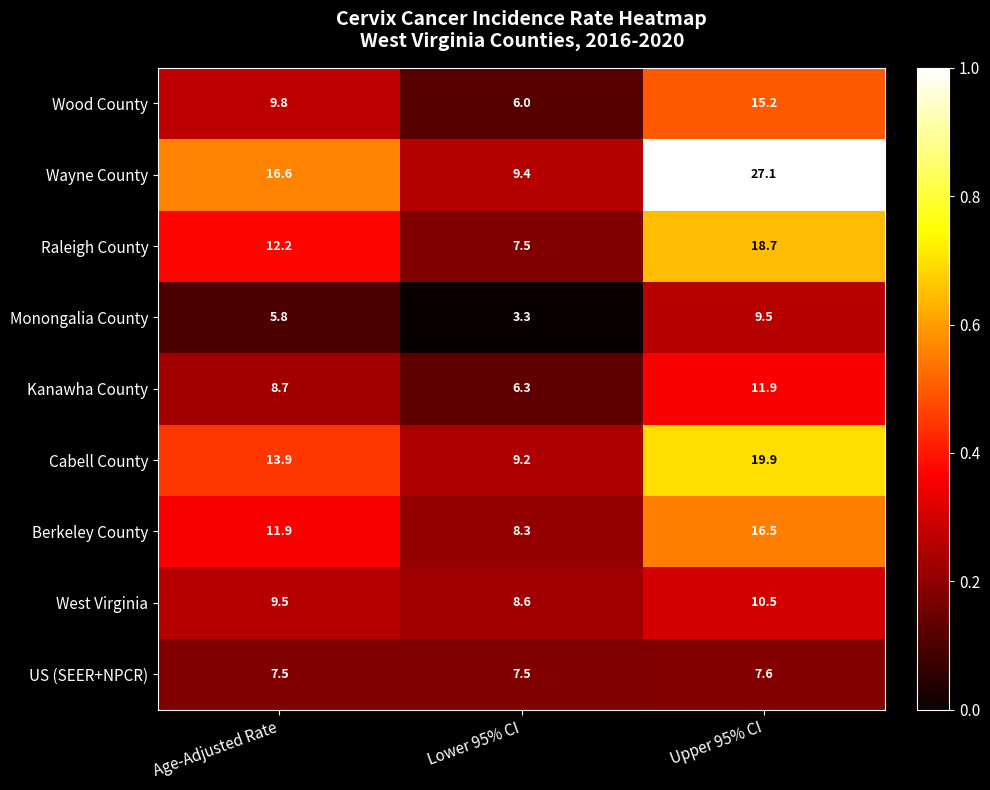

Reading left to right, transcribe all the data shown in this chart.

Wood County: 9.8	6.0	15.2
Wayne County: 16.6	9.4	27.1
Raleigh County: 12.2	7.5	18.7
Monongalia County: 5.8	3.3	9.5
Kanawha County: 8.7	6.3	11.9
Cabell County: 13.9	9.2	19.9
Berkeley County: 11.9	8.3	16.5
West Virginia: 9.5	8.6	10.5
US (SEER+NPCR): 7.5	7.5	7.6